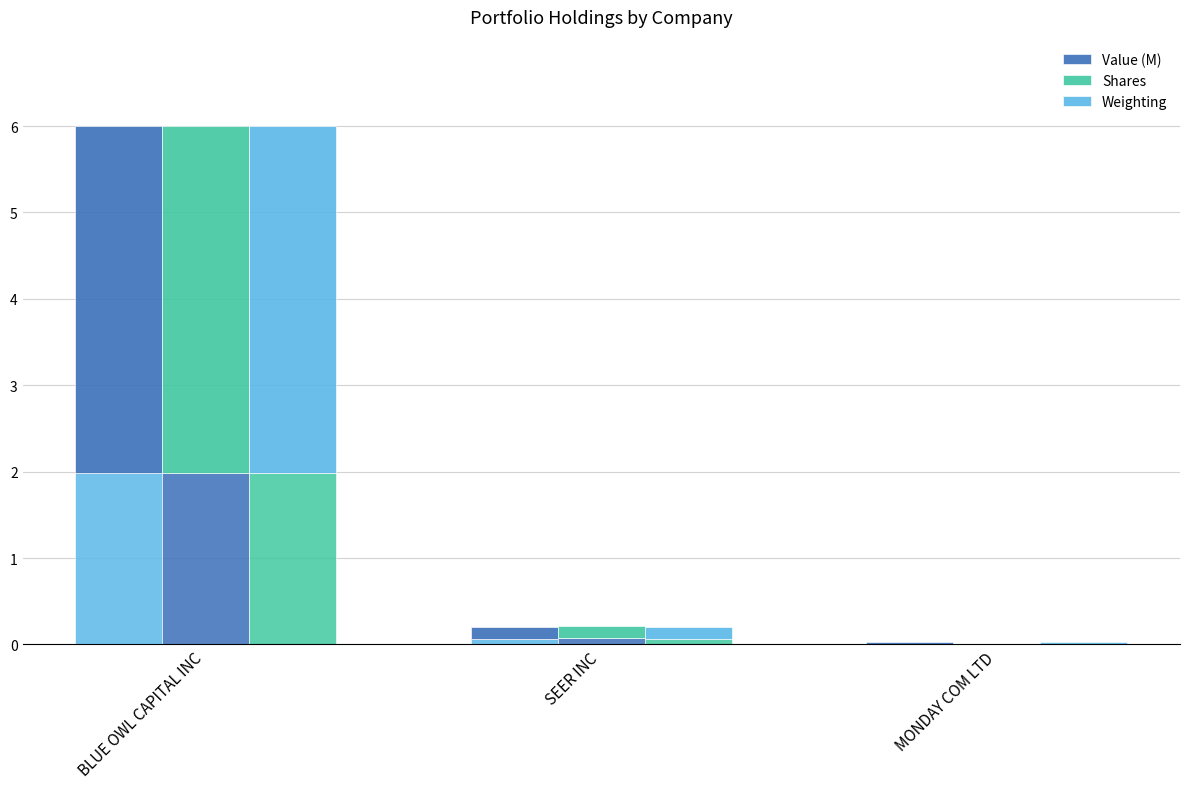

What is the maximum value for Value (M)?

4.0